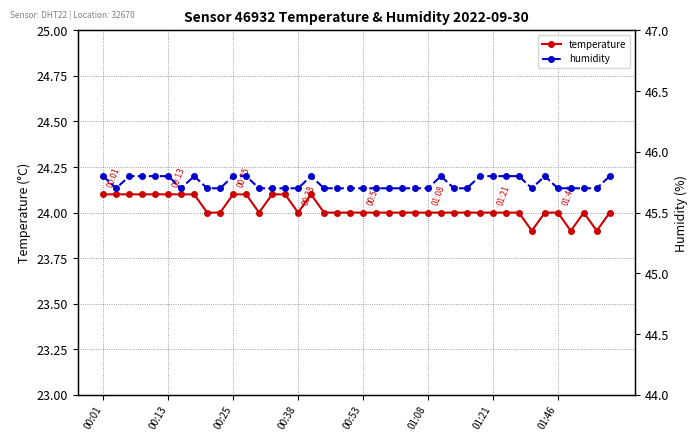

What position from the left is 21?

22